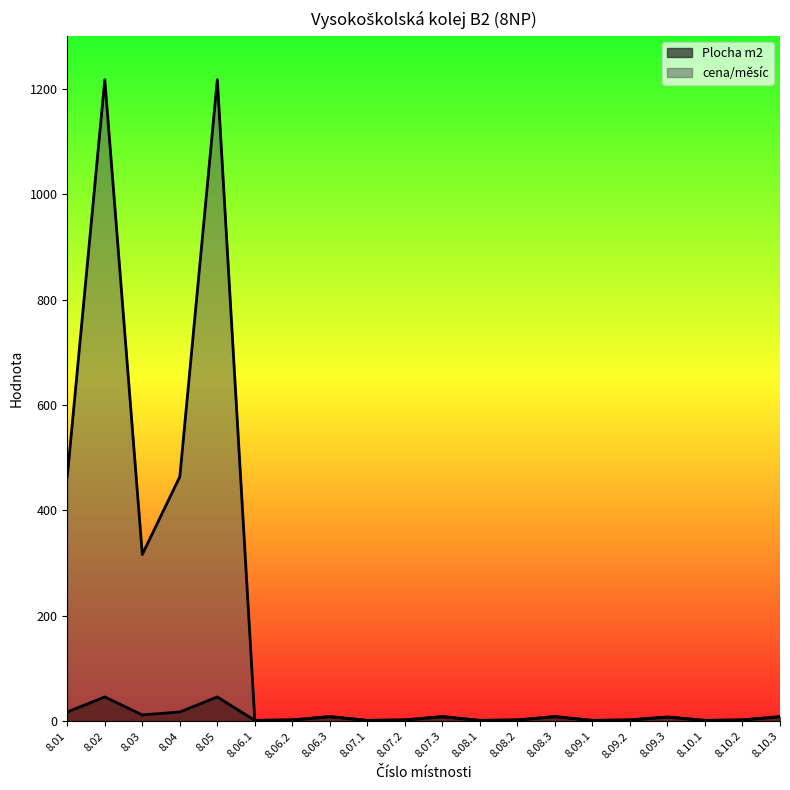

Rank the series by their maximum value, from highest to lowest.

cena/měsíc, Plocha m2